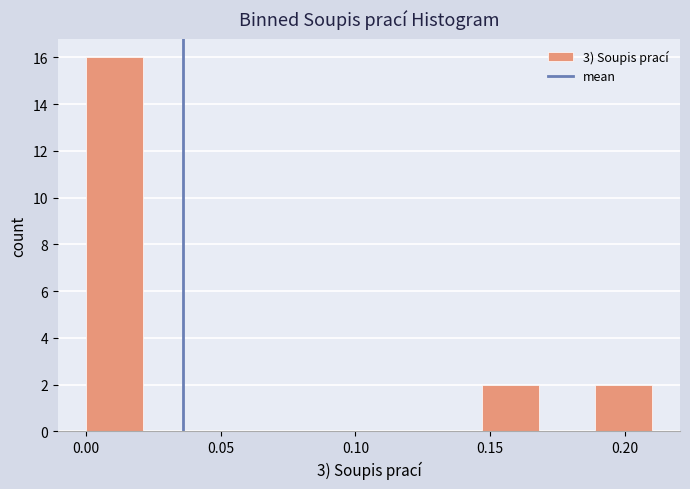

What is the height of the bar covering 0.147 to 0.168 on the x-axis? Neither the bar edges nor the heights are printed on the chart, so give them approximately, as read against the axes.

2